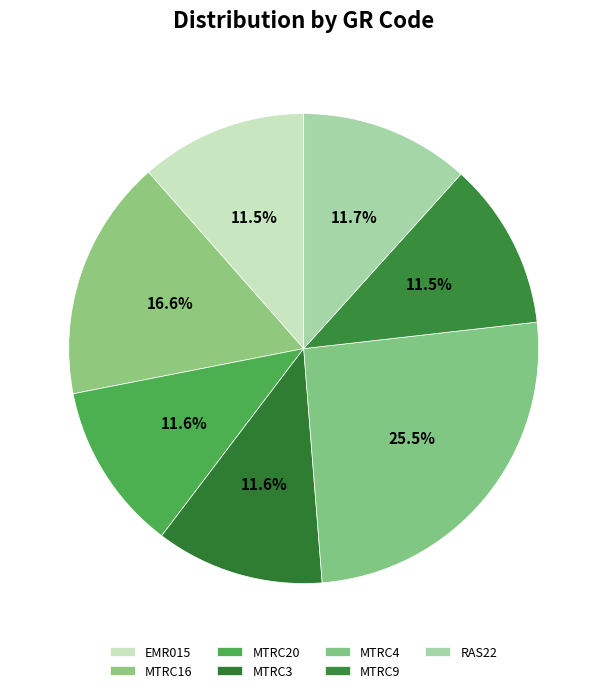

Is it true that MTRC3 is 12% of the pie?

True